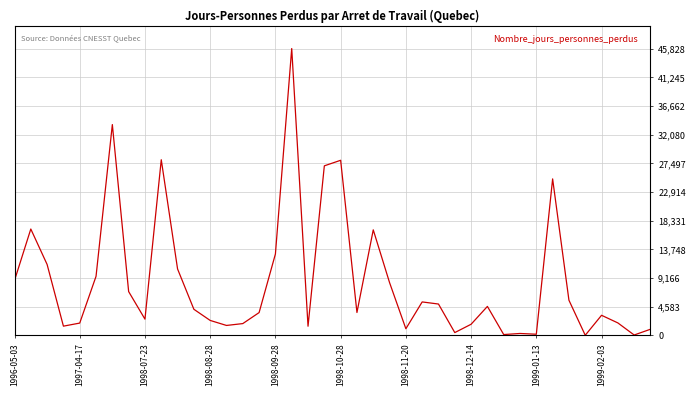

What is the difference between the maximum and minimum values?

45811